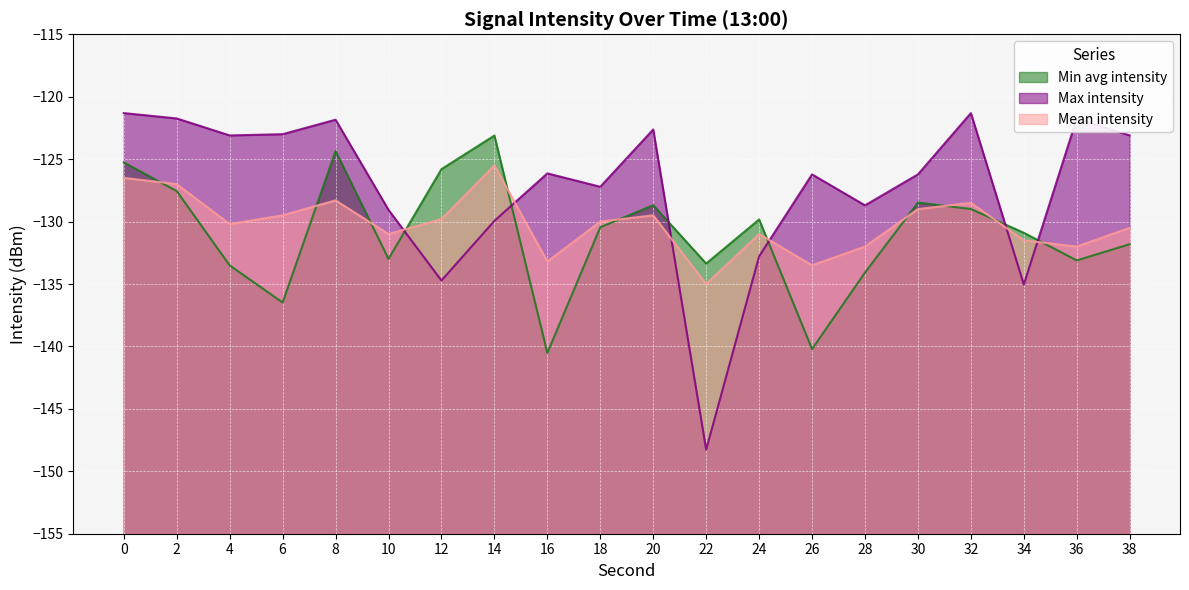

What is the value of the Min avg intensity point at the 16th from the left?

-128.5